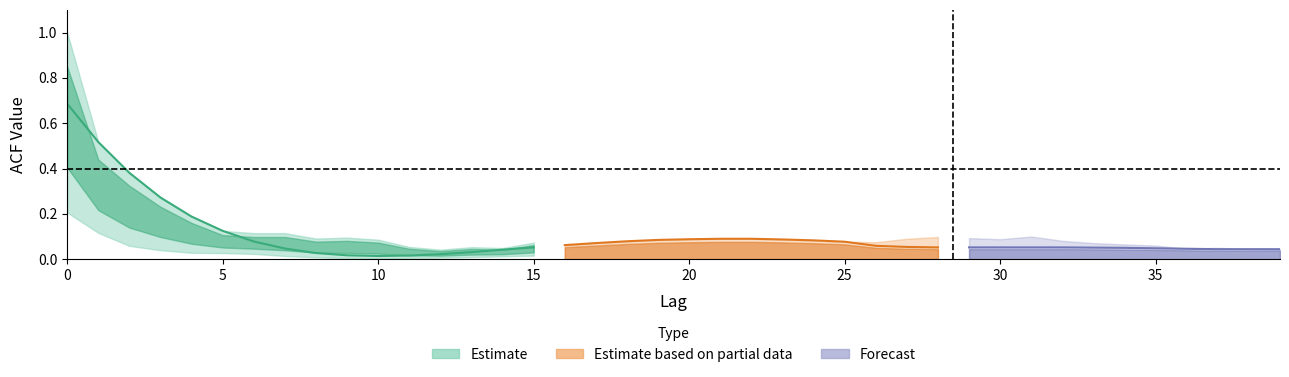

Which label corresponds to the smallest value in the chart?

12